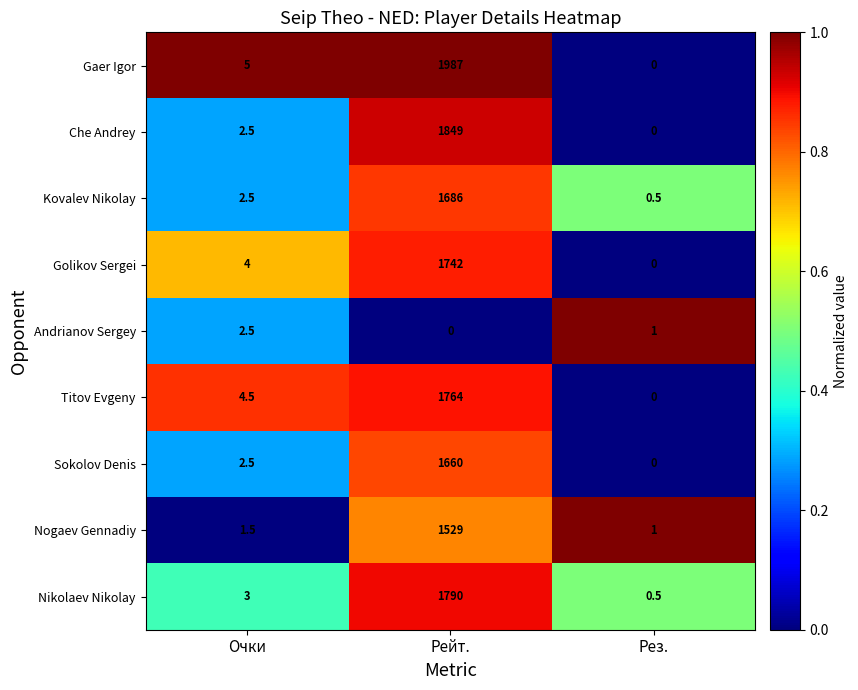

Where does the Titov Evgeny series first go above 4?

Очки